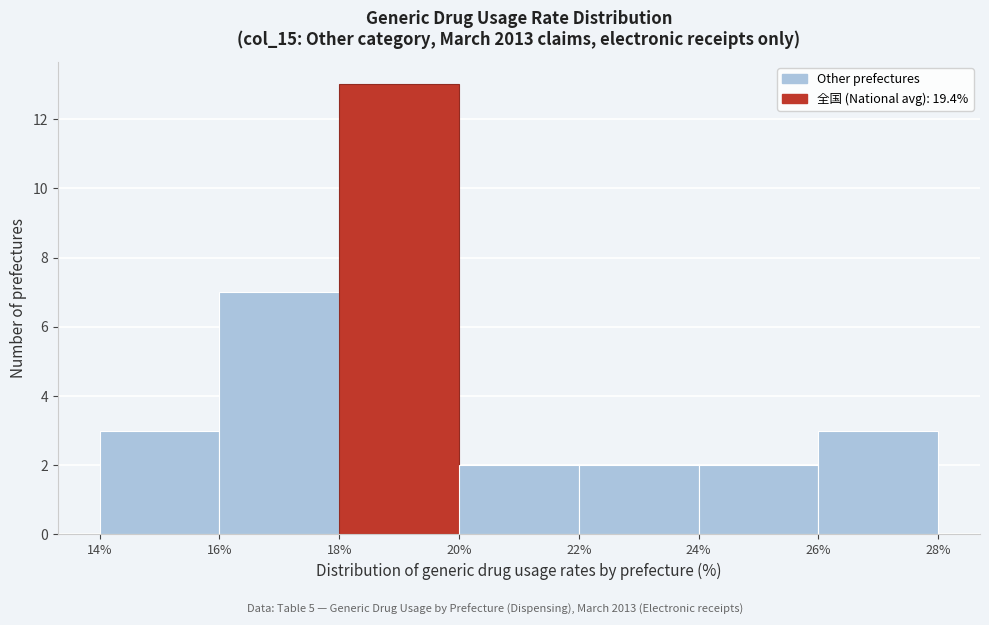

Over which range of the x-axis is the bar tallest?

18% to 20%